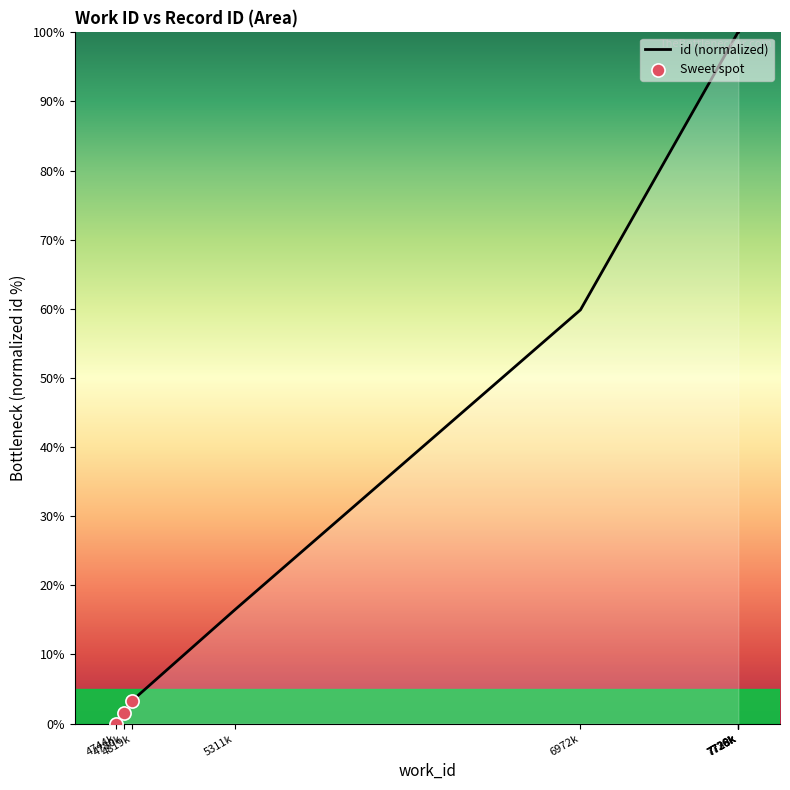

What is the change in value from 4780k to 5311k?

+14.9